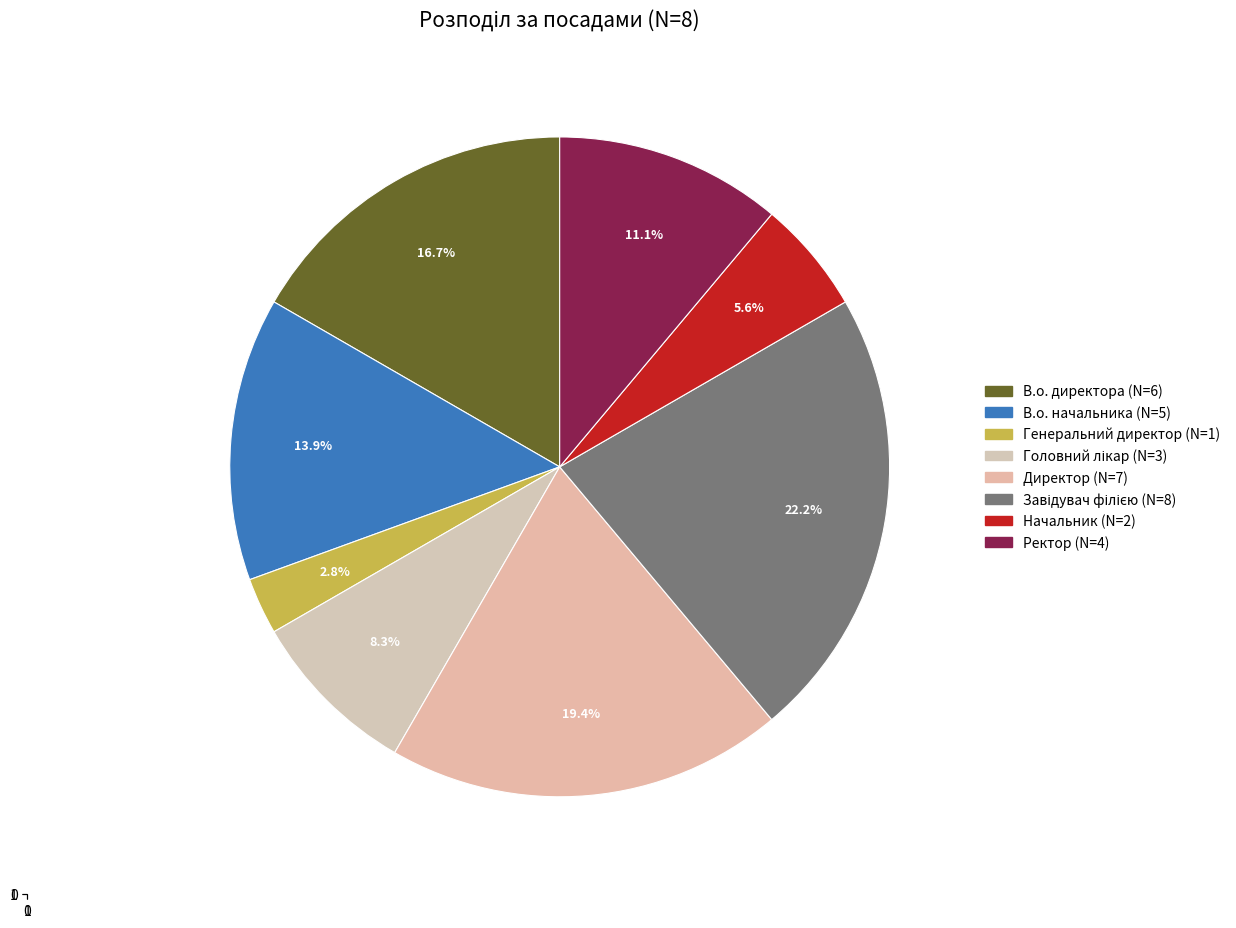

Does Завідувач філією represent more than half of the total?

No